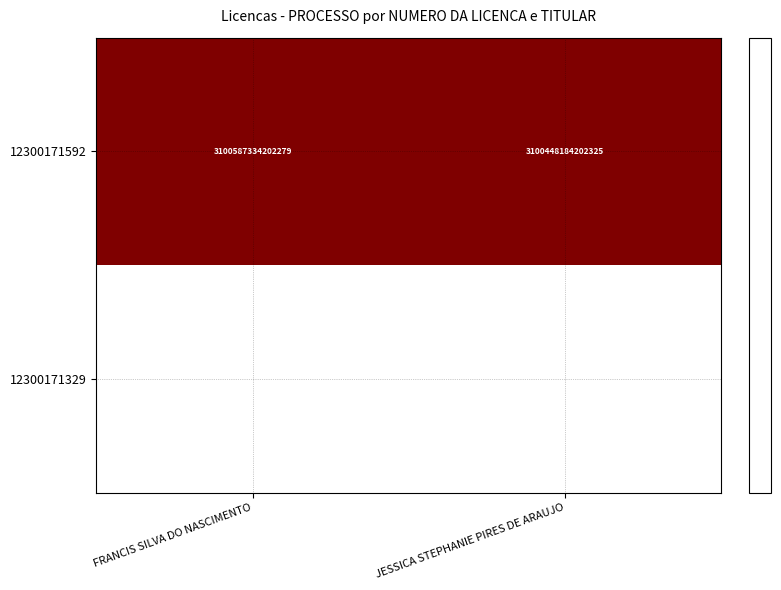

Which has a higher value, JESSICA STEPHANIE PIRES DE ARAUJO or FRANCIS SILVA DO NASCIMENTO?

FRANCIS SILVA DO NASCIMENTO